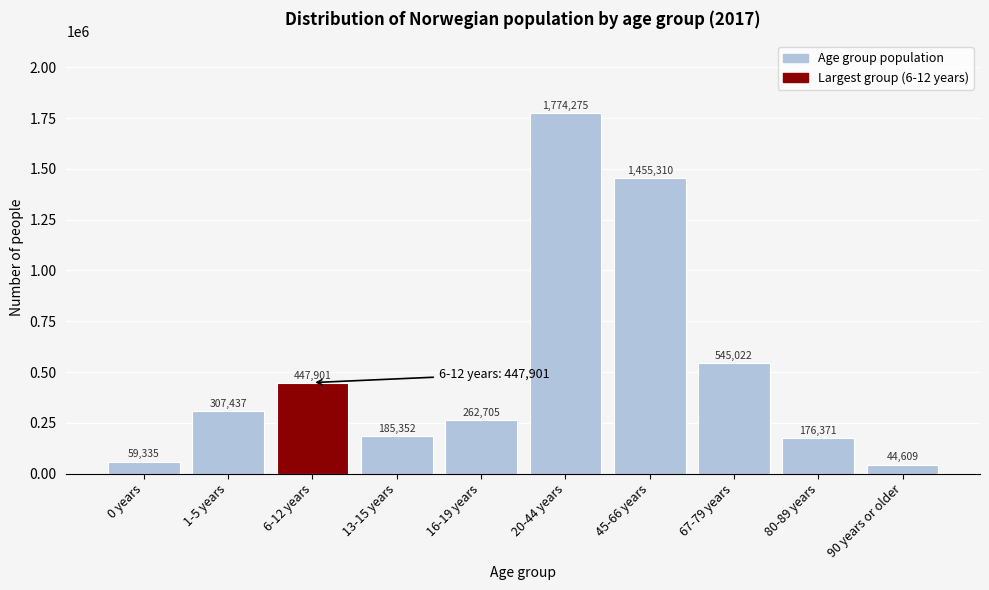

Reading right to left, extract all data points from this chart.

90 years or older=44609	80-89 years=176371	67-79 years=545022	45-66 years=1455310	20-44 years=1774275	16-19 years=262705	13-15 years=185352	6-12 years=447901	1-5 years=307437	0 years=59335